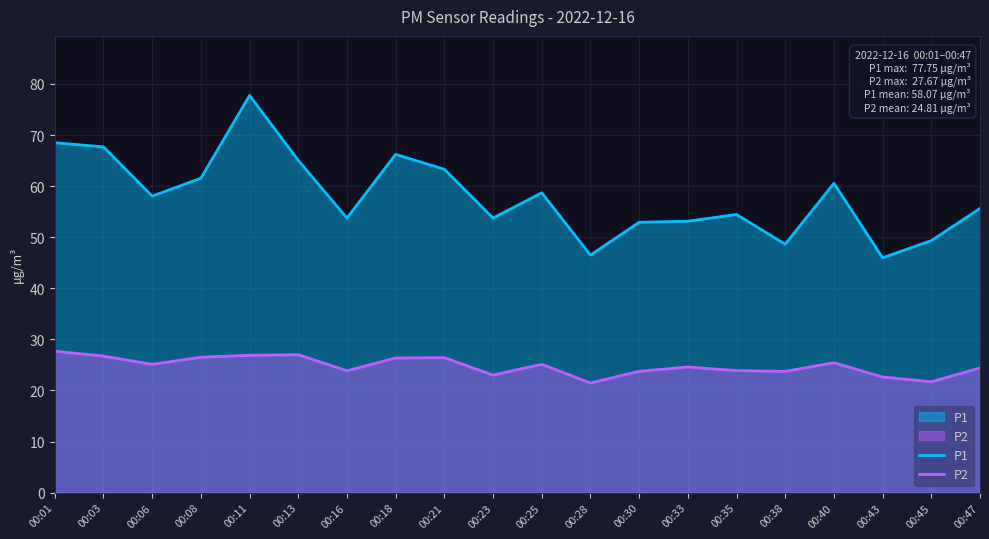

At which category is the sum across all series the highest?

00:11